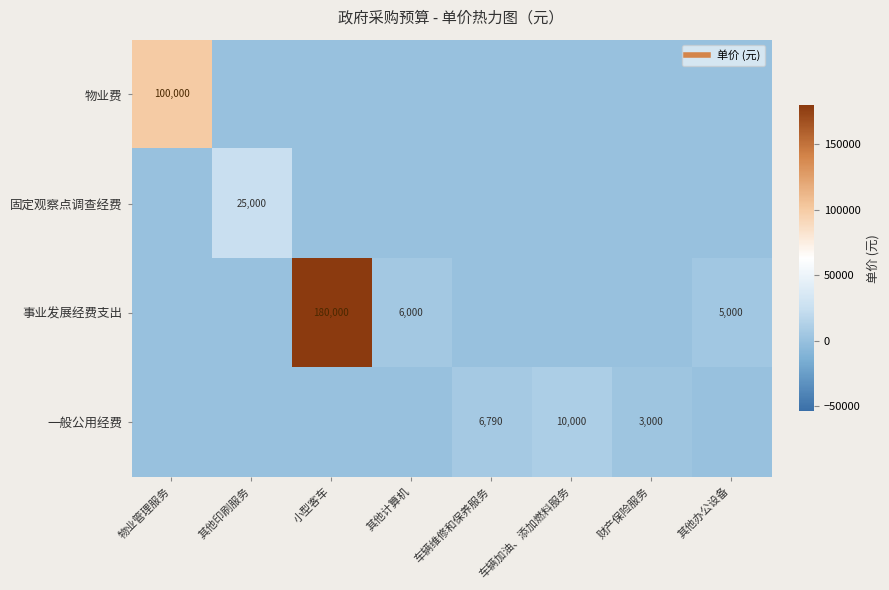

Which series has the widest spread of values?

事业发展经费支出